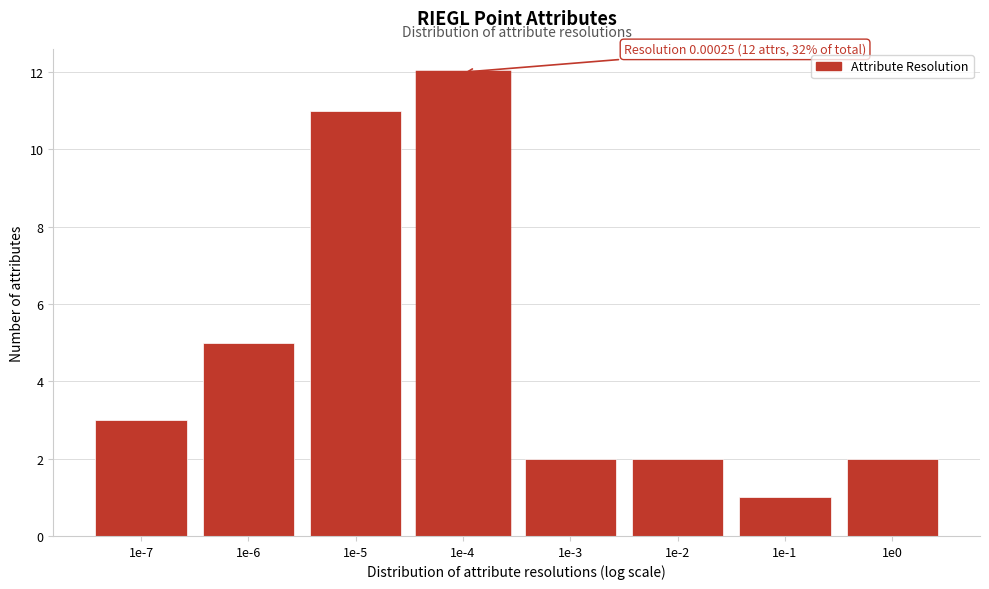

Reading left to right, what are all the values shown in this chart?

3	5	11	12	2	2	1	2